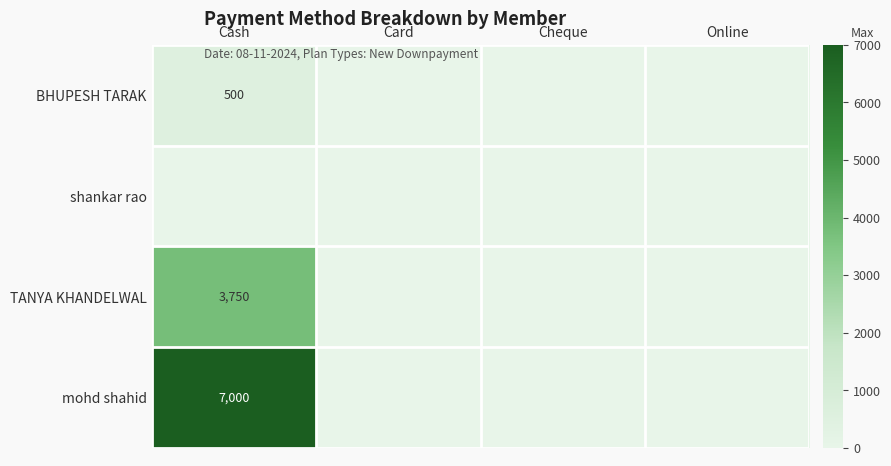

Which category has the lowest value in the BHUPESH TARAK series?

Card